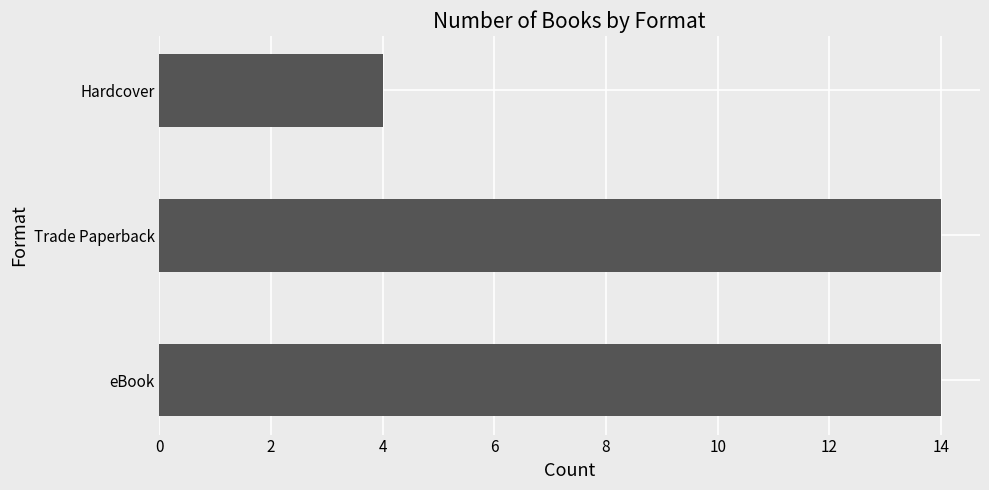

Reading bottom to top, what are all the values shown in this chart?

eBook=14	Trade Paperback=14	Hardcover=4